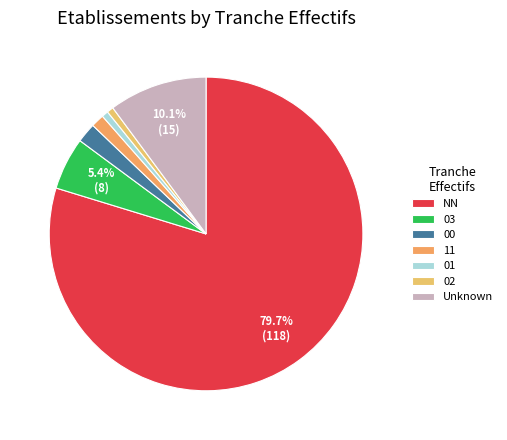

How many slices are in this pie chart?

7